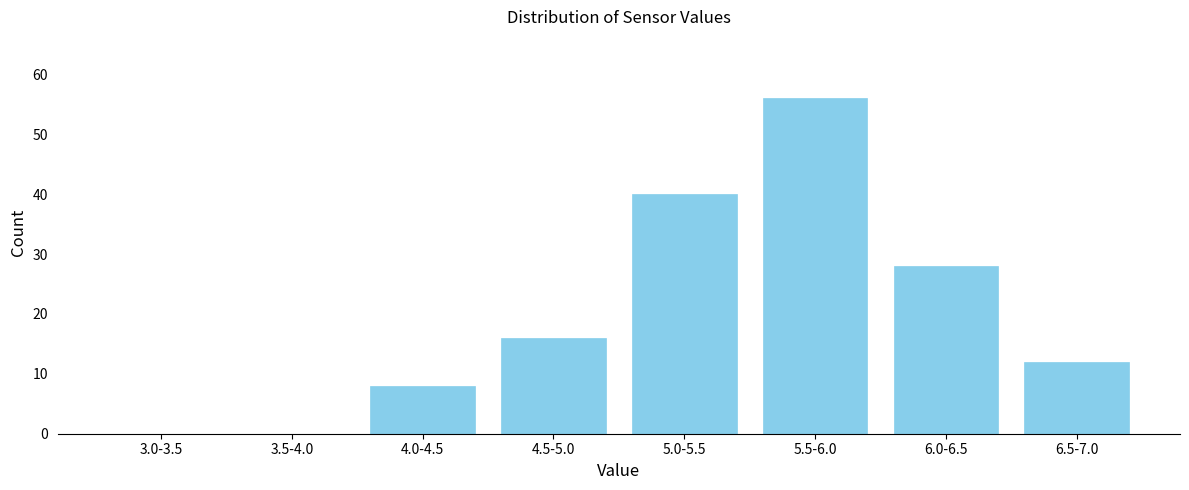

Reading left to right, list all the values displayed in this chart.

3.0-3.5=0	3.5-4.0=0	4.0-4.5=8	4.5-5.0=16	5.0-5.5=40	5.5-6.0=56	6.0-6.5=28	6.5-7.0=12